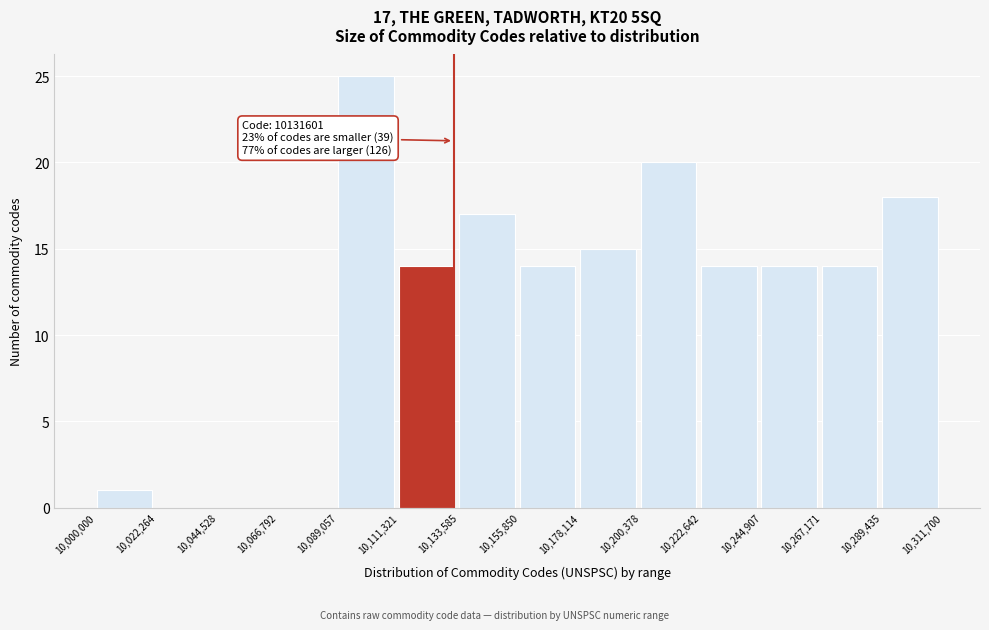

Which range on the x-axis has the tallest bar?

10,089,057 to 10,111,321